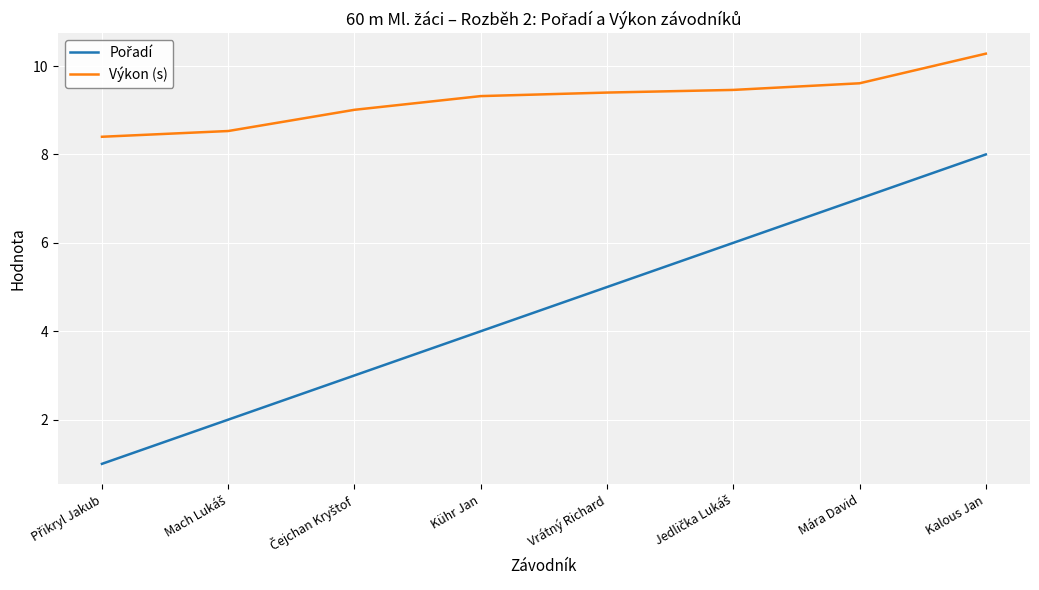

What is the difference between the highest and lowest values at Kalous Jan?

2.3